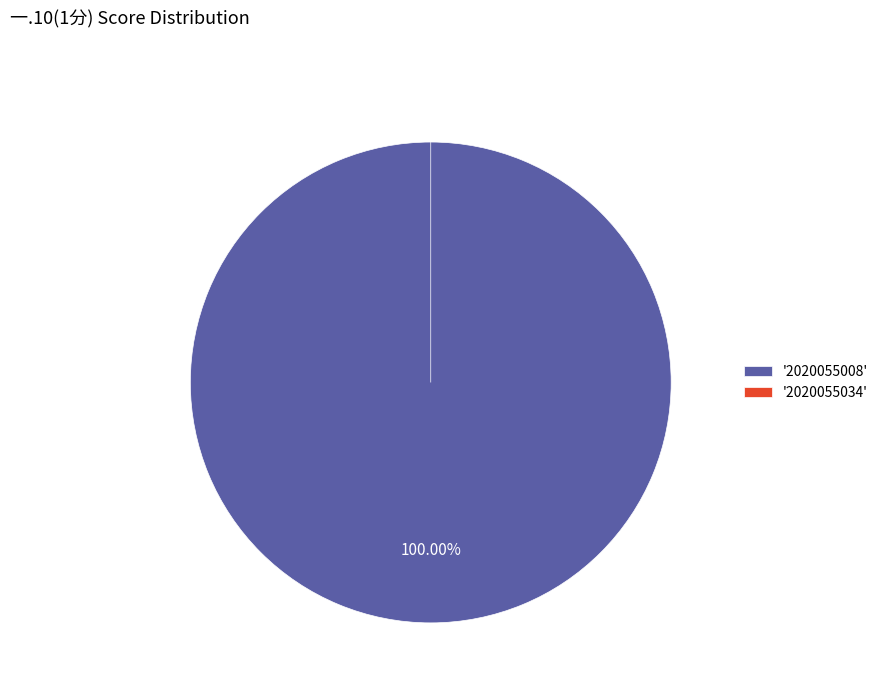

How many segments does this pie chart have?

2